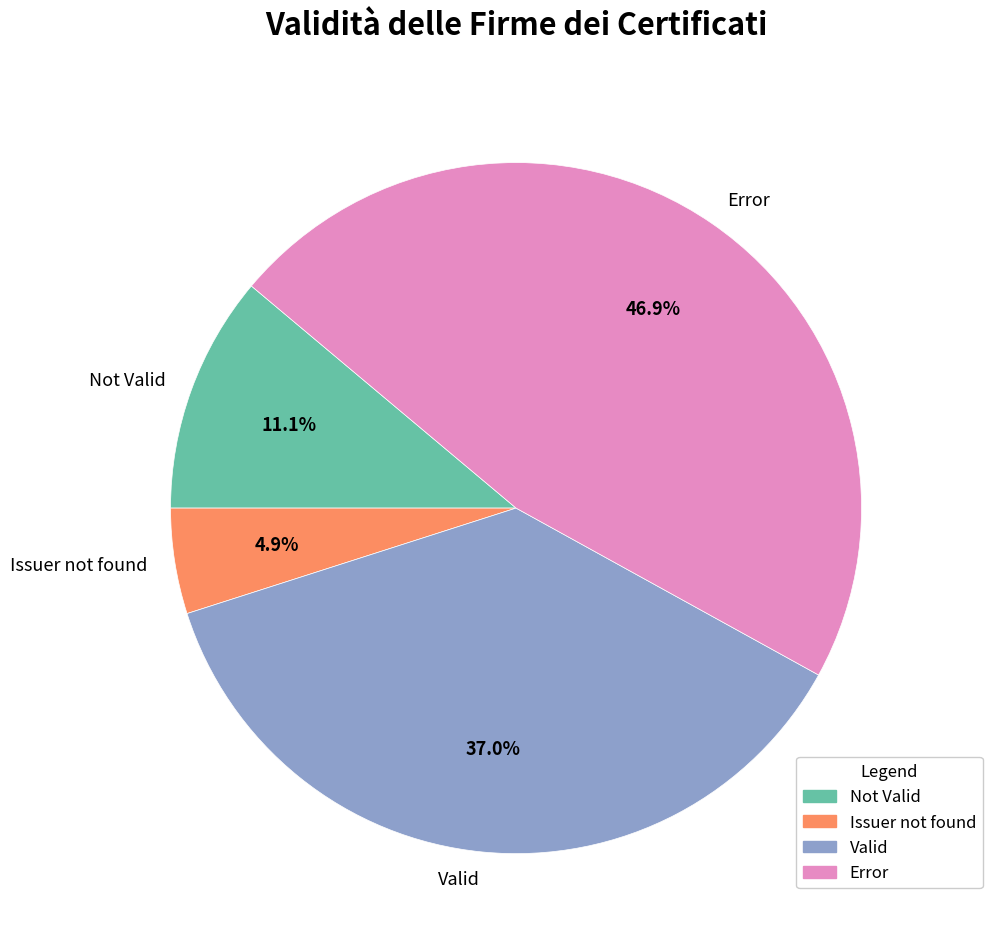

Rank the categories by value from highest to lowest.

Error, Valid, Not Valid, Issuer not found